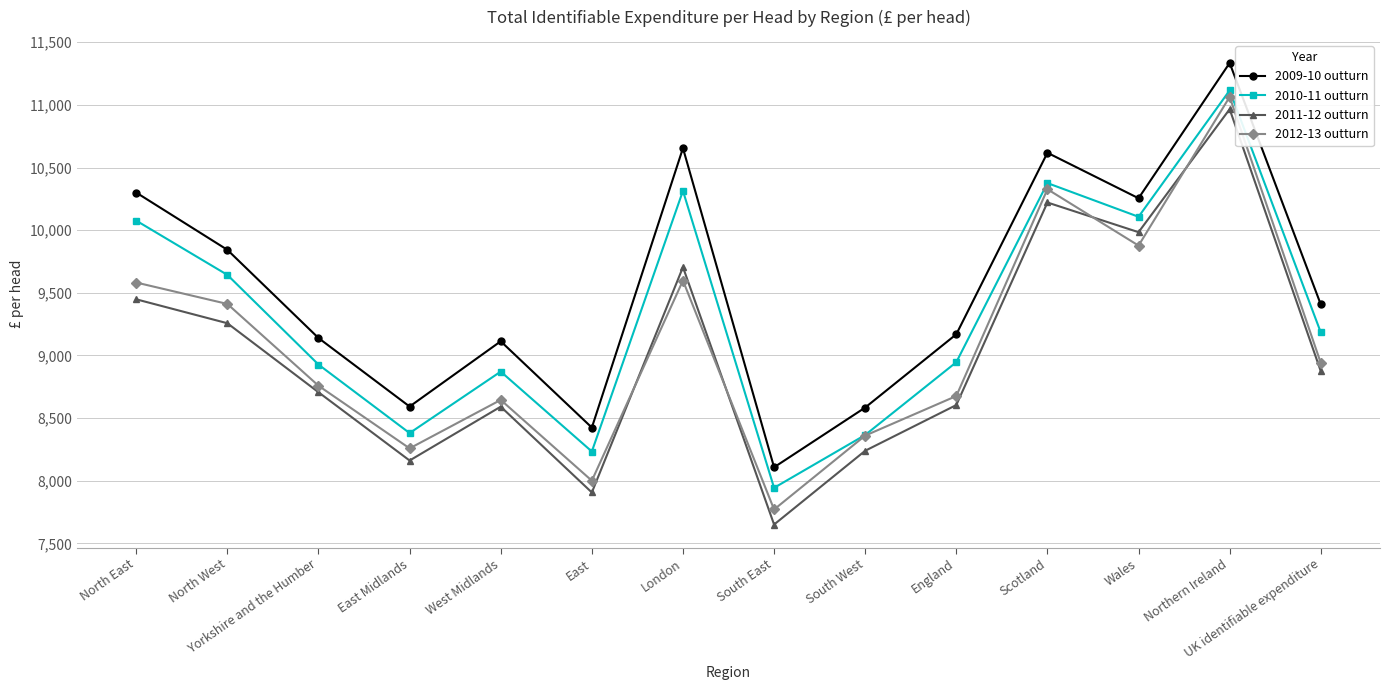

What is the value of the 2012-13 outturn point at the 2nd from the left?

9411